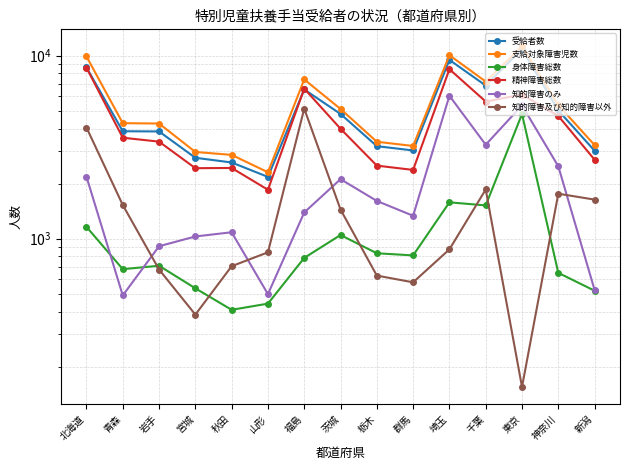

Reading left to right, list all the values displayed in this chart.

受給者数: 8629	3866	3856	2769	2610	2177	6539	4806	3205	3036	9490	6869	10885	5020	3027
支給対象障害児数: 9907	4280	4261	2979	2872	2308	7419	5117	3388	3212	10067	7221	11248	5369	3248
身体障害総数: 1161	682	712	536	409	442	786	1048	833	811	1581	1521	4801	651	520
精神障害総数: 8593	3564	3393	2429	2436	1852	6610	3990	2509	2377	8440	5617	6136	4687	2702
知的障害のみ: 2182	490	910	1029	1085	498	1392	2116	1609	1335	6043	3263	5354	2488	525
知的障害及び知的障害以外: 4052	1529	679	385	708	843	5138	1444	629	578	875	1858	155	1762	1636